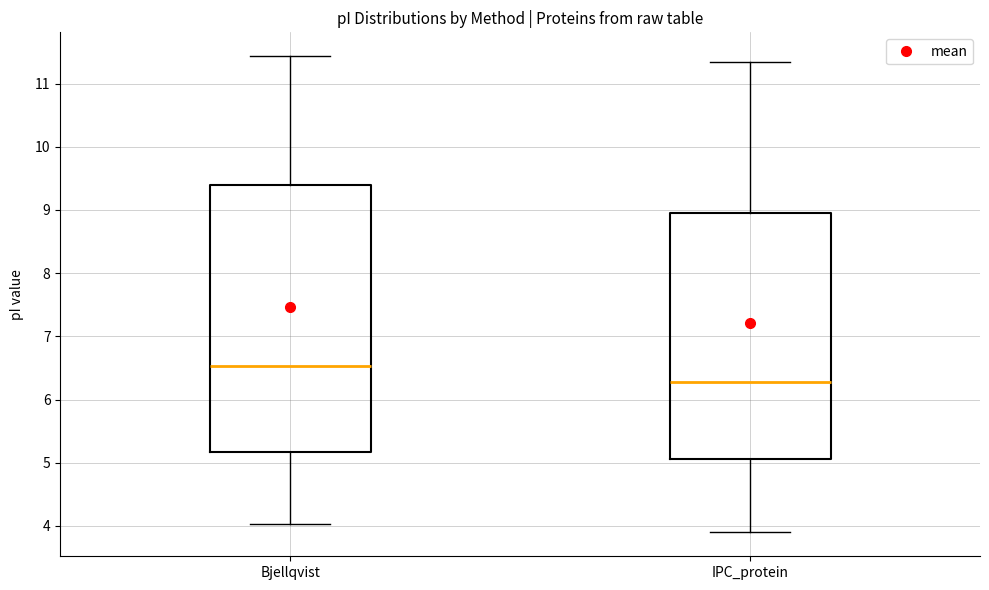

Which box has the highest median line?

Bjellqvist